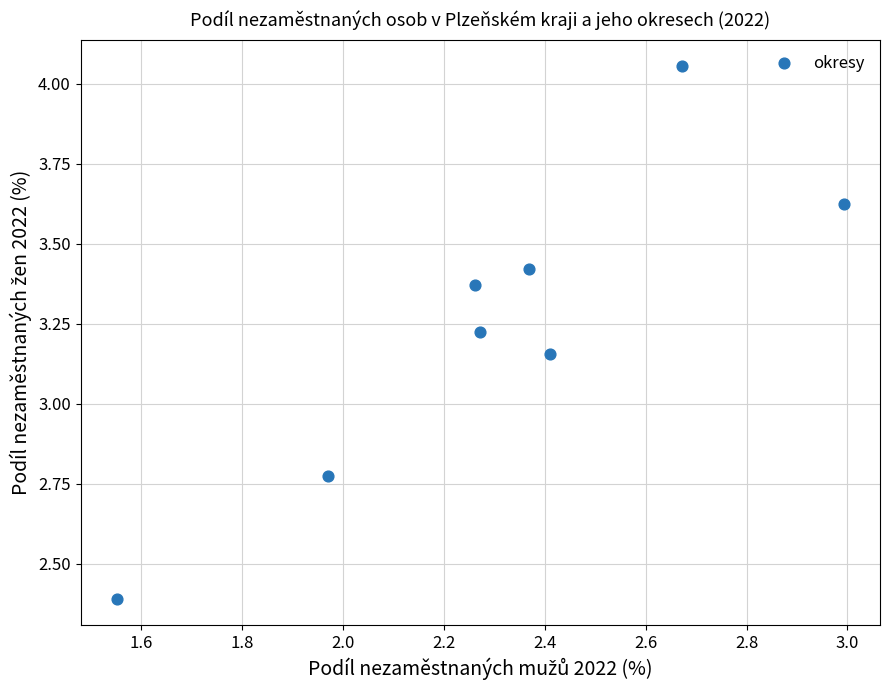

What is the range of Y values (max minus min)?

1.7